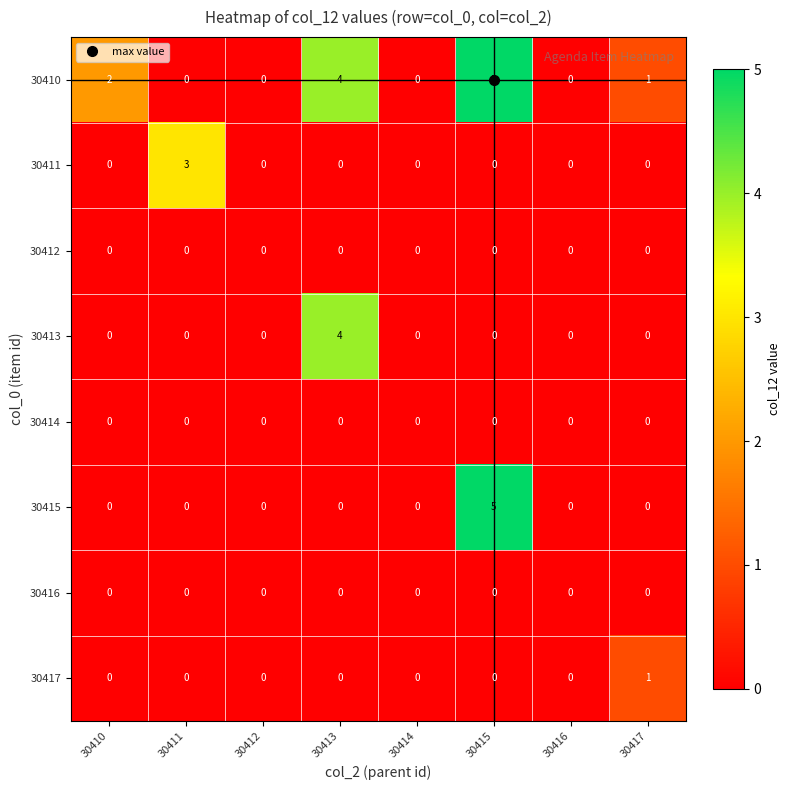

The 30413 series shows 0 at 30411. True or false?

True